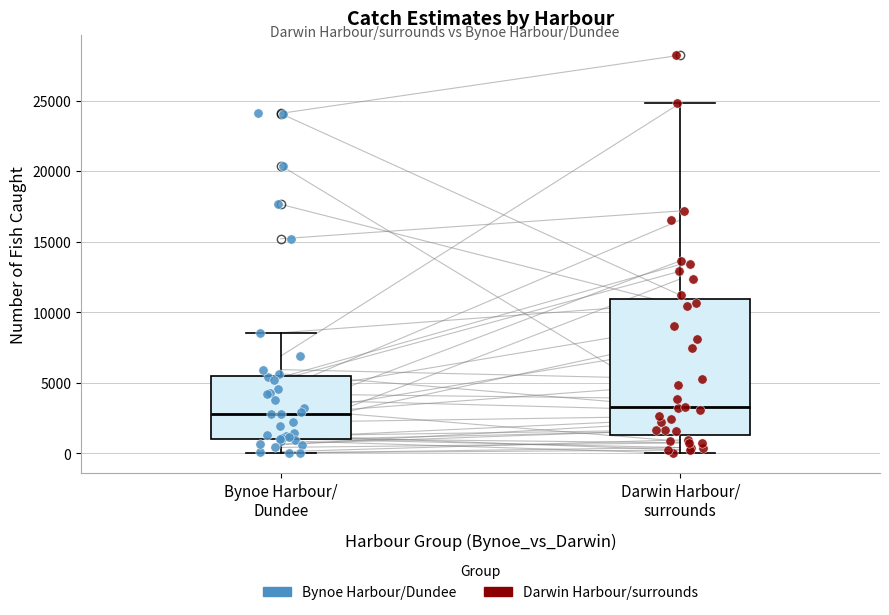

Comparing the boxes themselves (not the whiskers), which one is the tallest?

Darwin Harbour/ surrounds